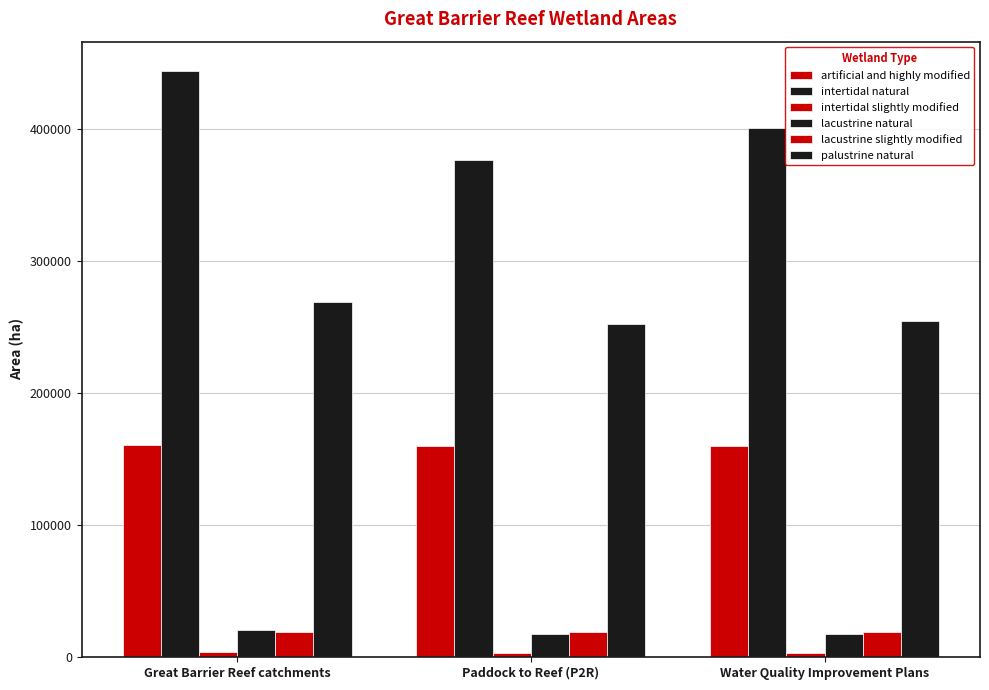

How many groups of bars are there?

3